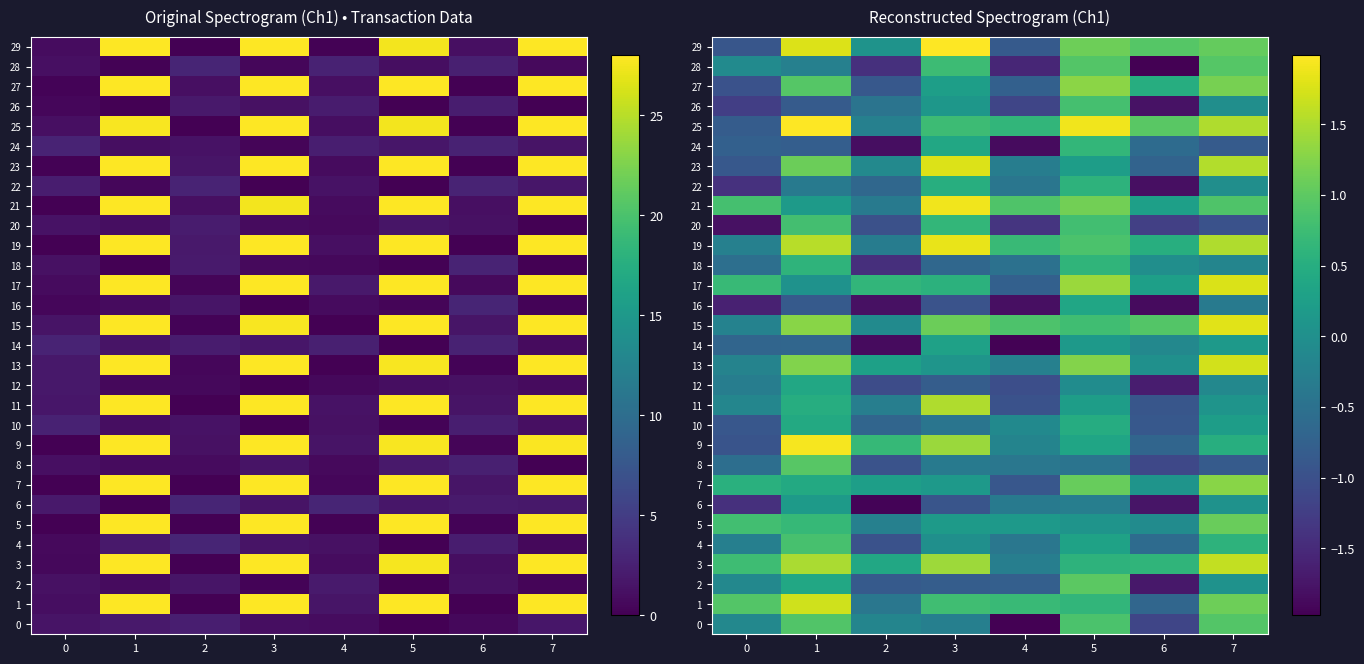

At which label is 9 closest to 0?

4